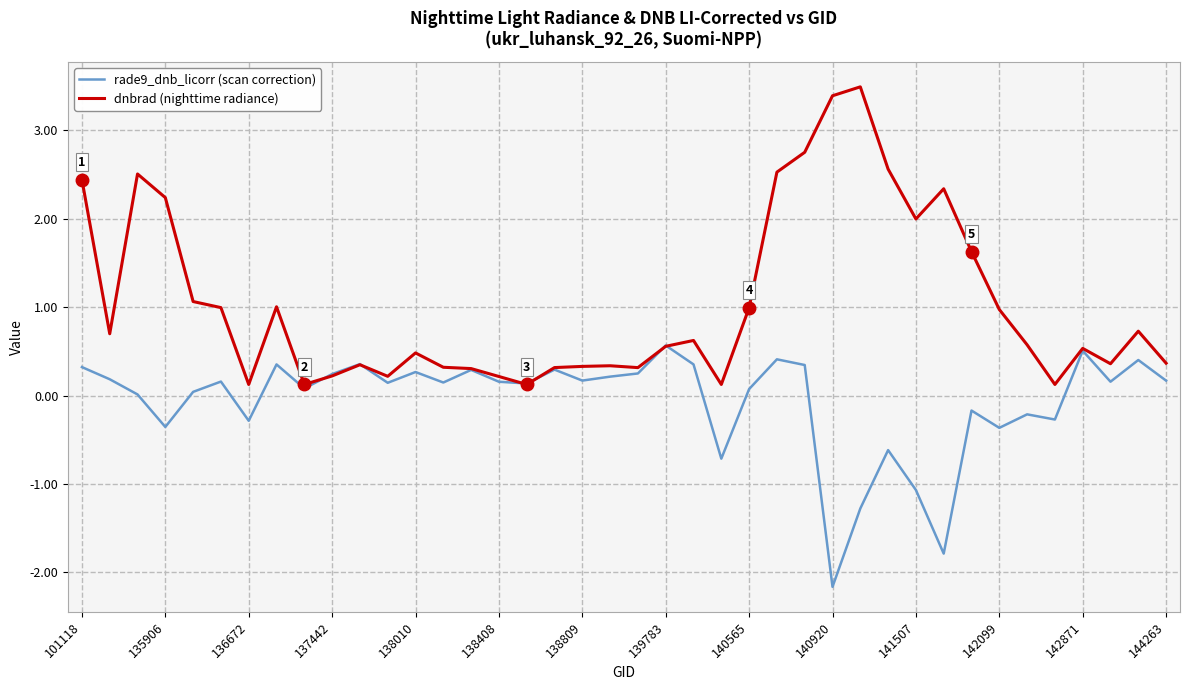

List the series in order of their peak value, lowest first.

rade9_dnb_licorr (scan correction), dnbrad (nighttime radiance)